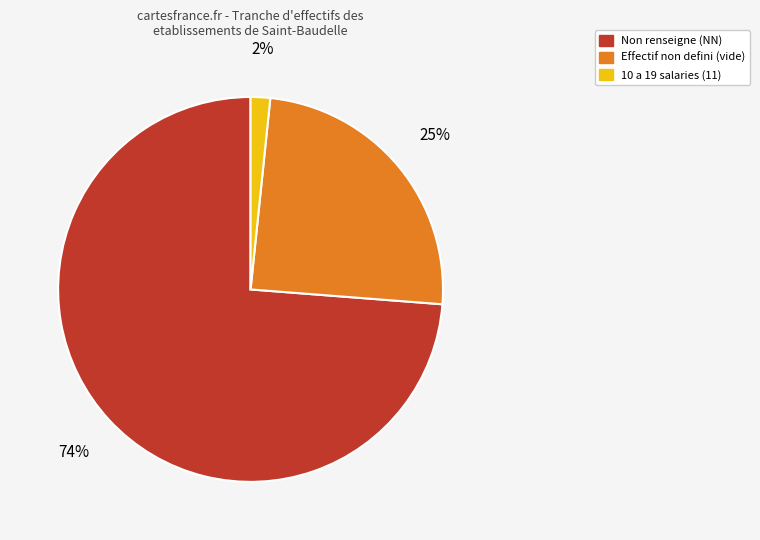

To the nearest percent, what is the average slice percentage?

33%